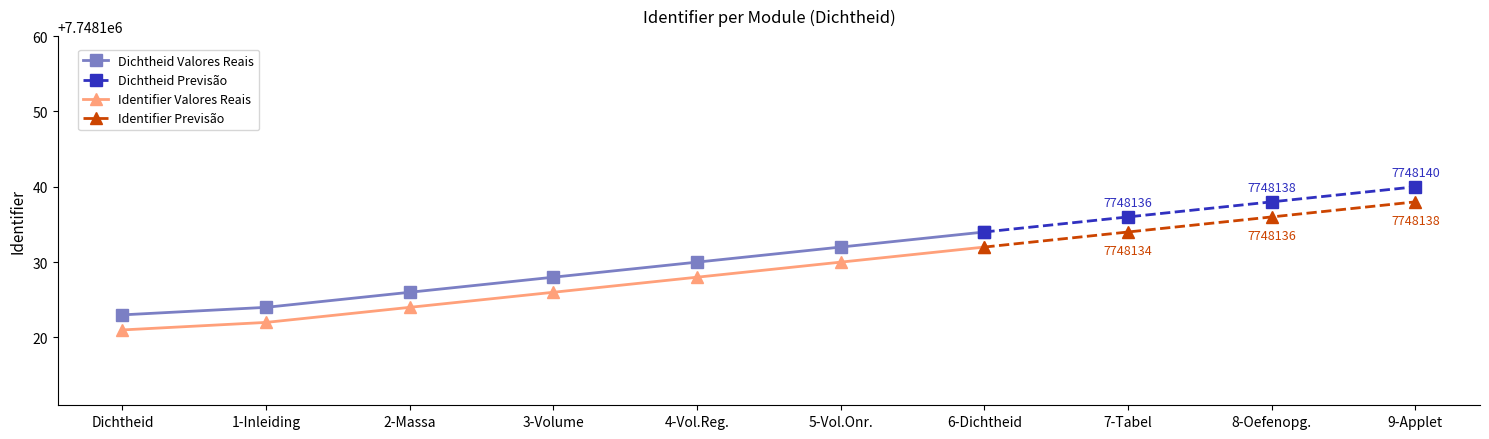

What is the minimum value shown in the chart?

7748123